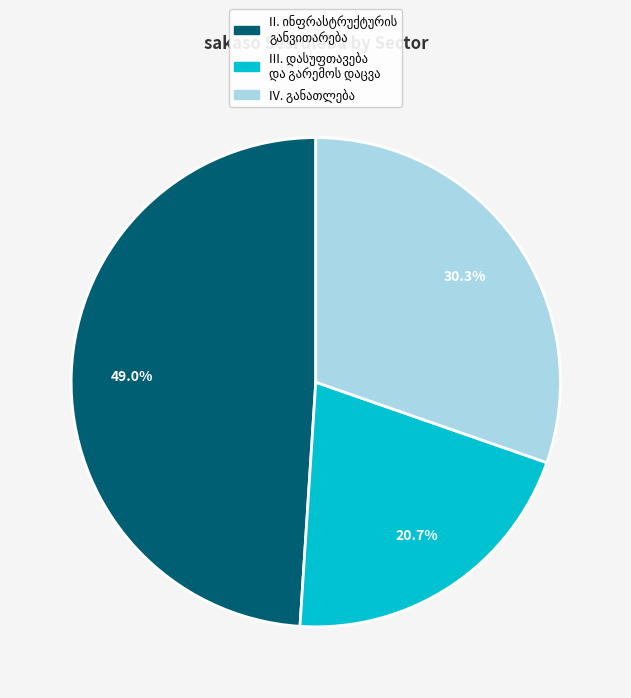

To the nearest percent, what is the difference between the largest and smallest slice percentages?

28%